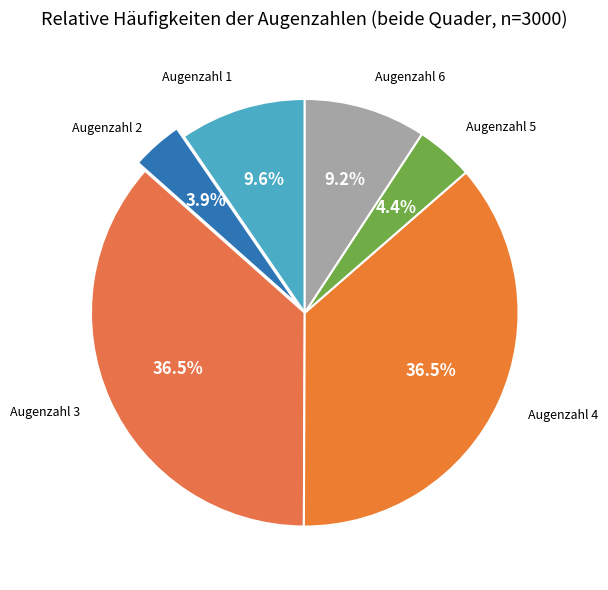

Count the number of slices in the pie.

6